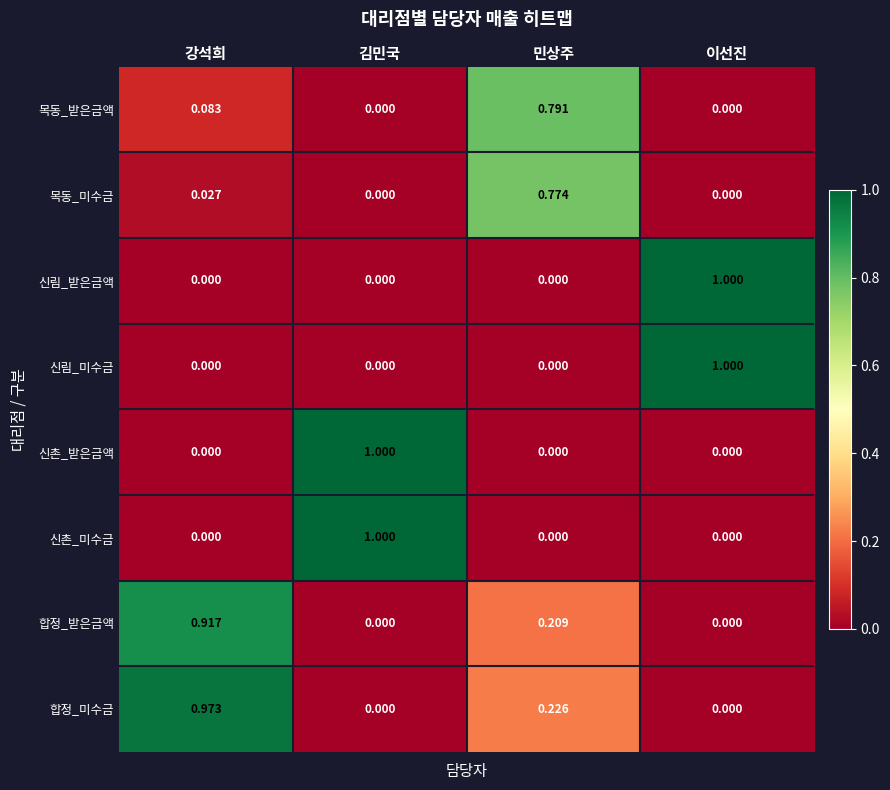

Is the value of 합정_미수금 at 김민국 greater than the value of 목동_받은금액 at 강석희?

No